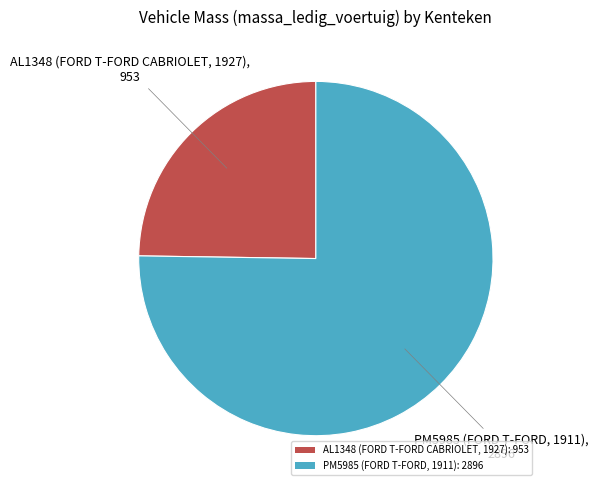

Which category accounts for the majority?

PM5985 (FORD T-FORD, 1911)